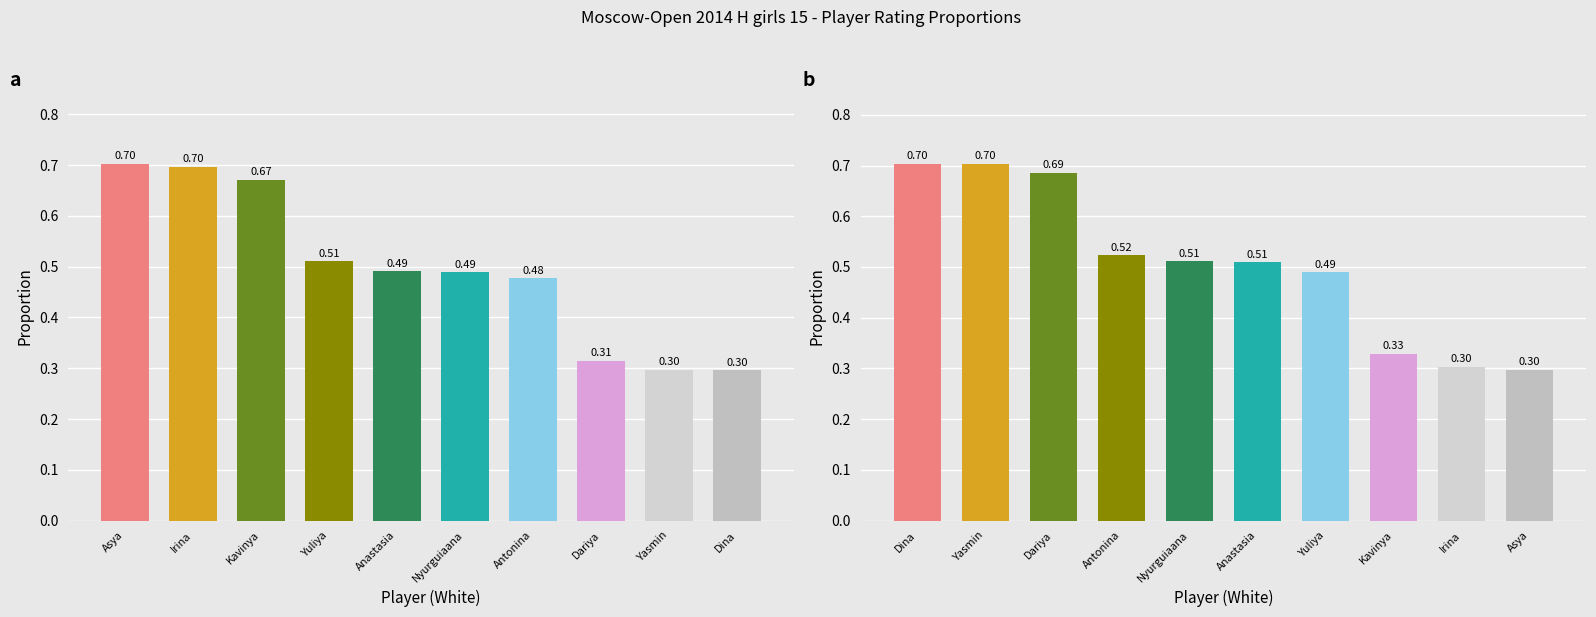

What is the label of the 10th bar from the right?

Dina